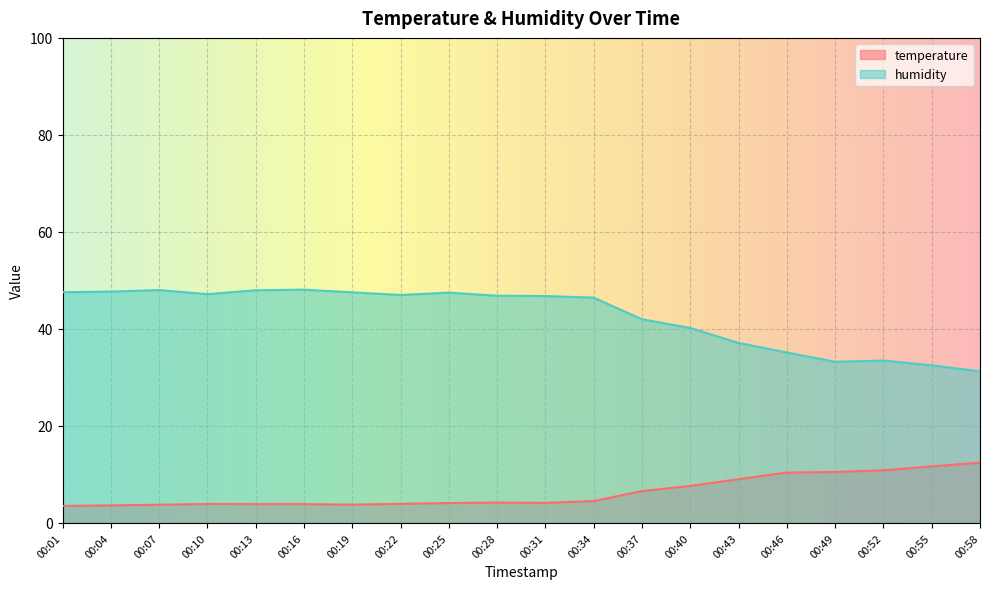

True or false: temperature has more than 1 interior local peaks.

True